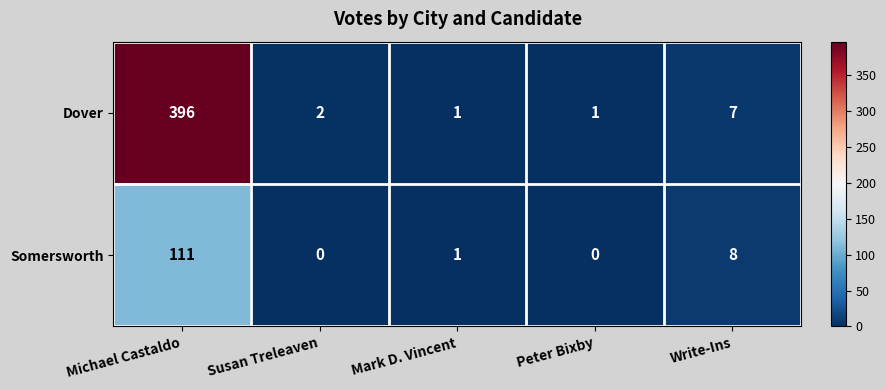

What is the greatest value displayed?

396